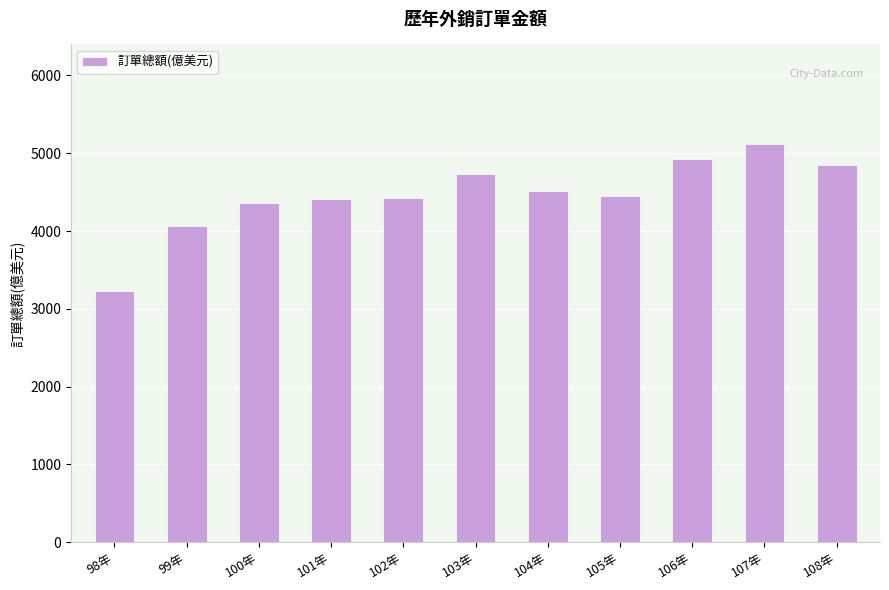

What is the minimum value shown in the chart?

3224.3